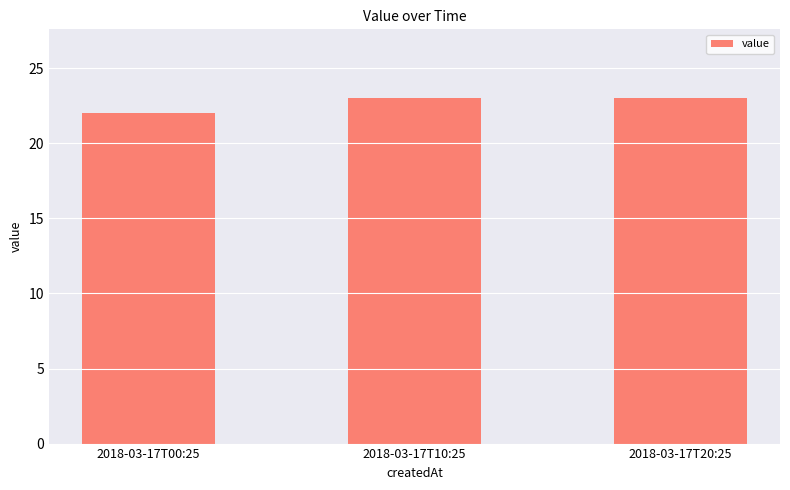

What is the smallest value displayed?

22